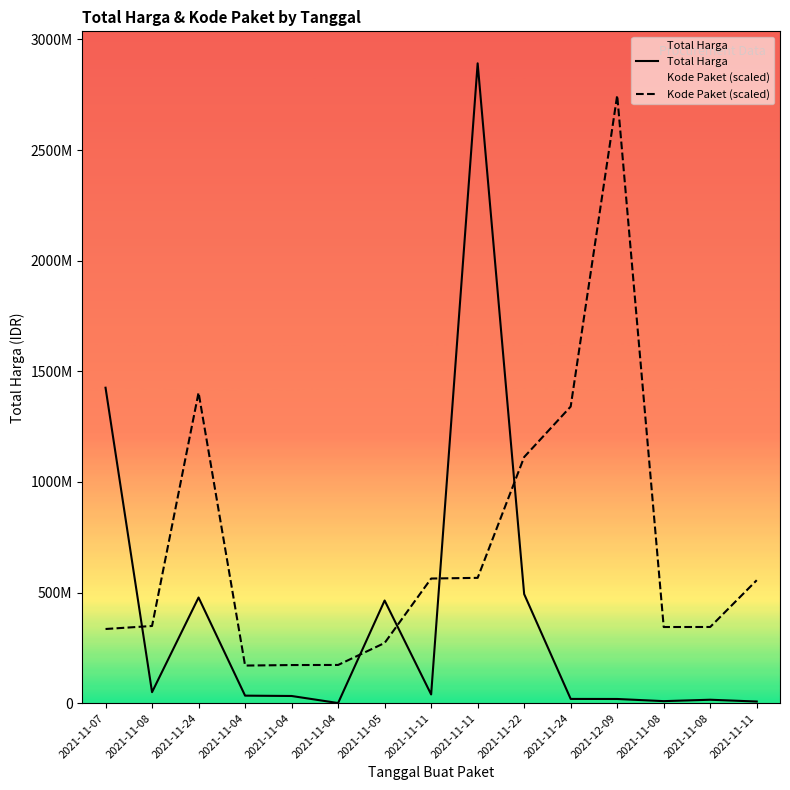

In Total Harga, how many points are higher than both neighbors (excluding endpoints)?

4